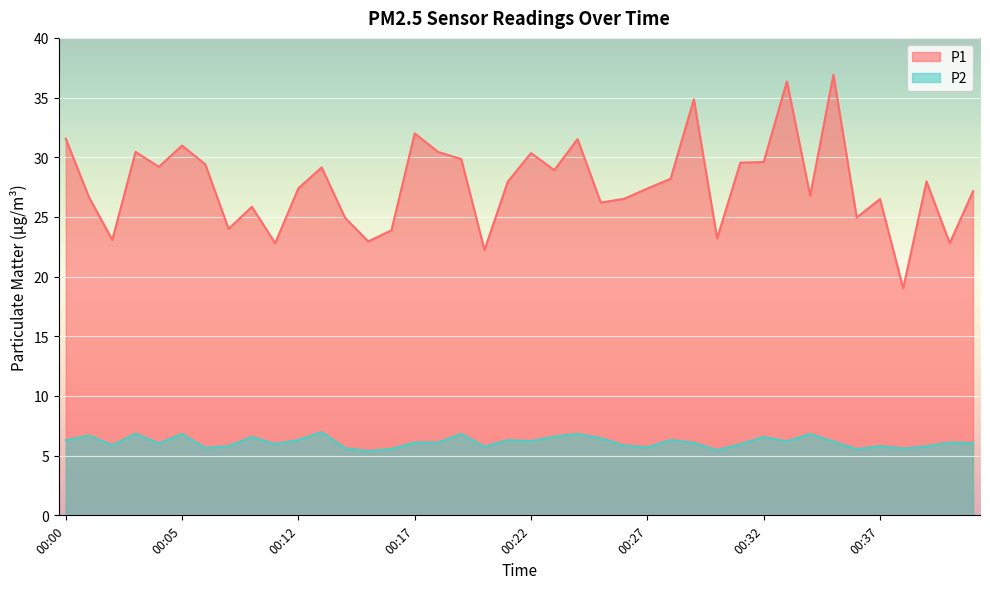

What is the approximate value of P2 at 00:23?

6.6